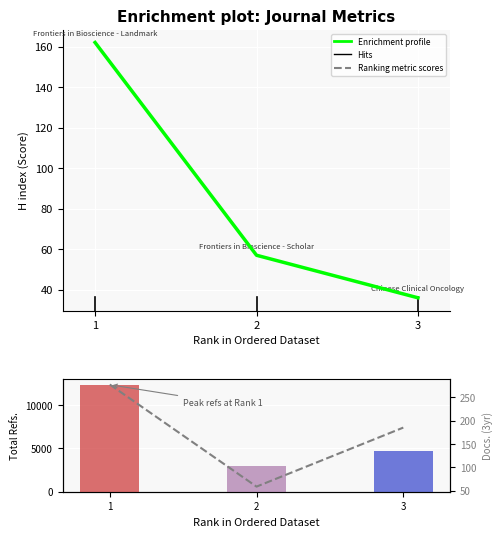

Which series has the widest spread of values?

Total Refs.